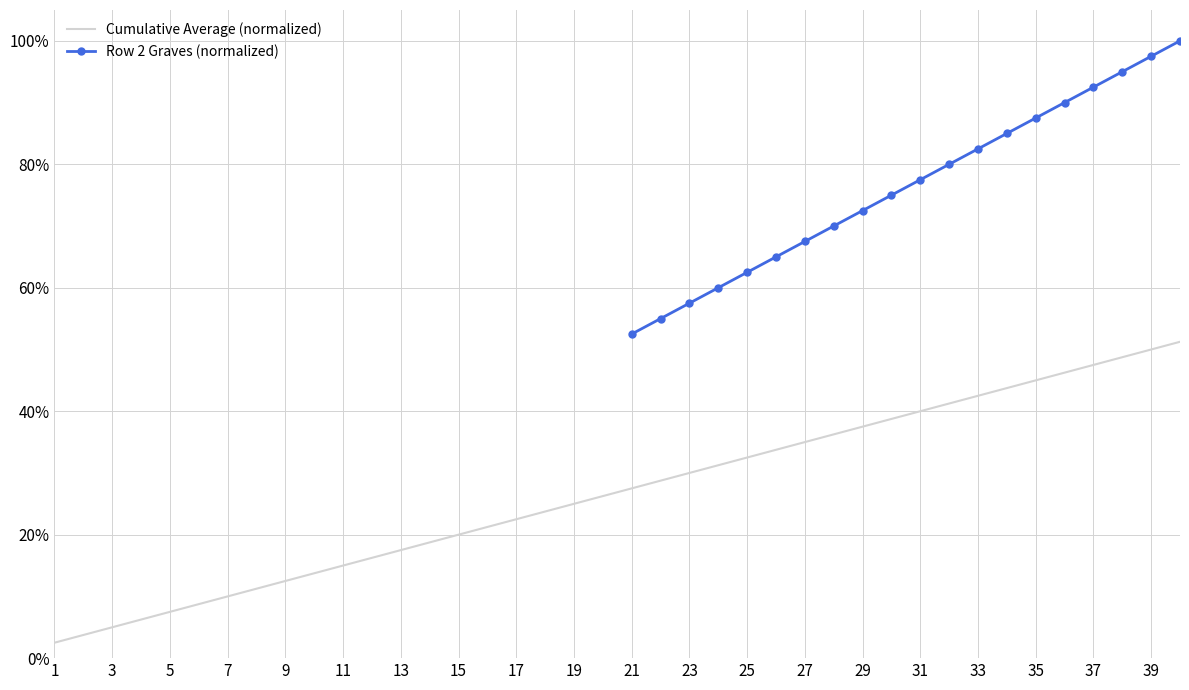

What is the value of the 3rd point from the left?

0.6